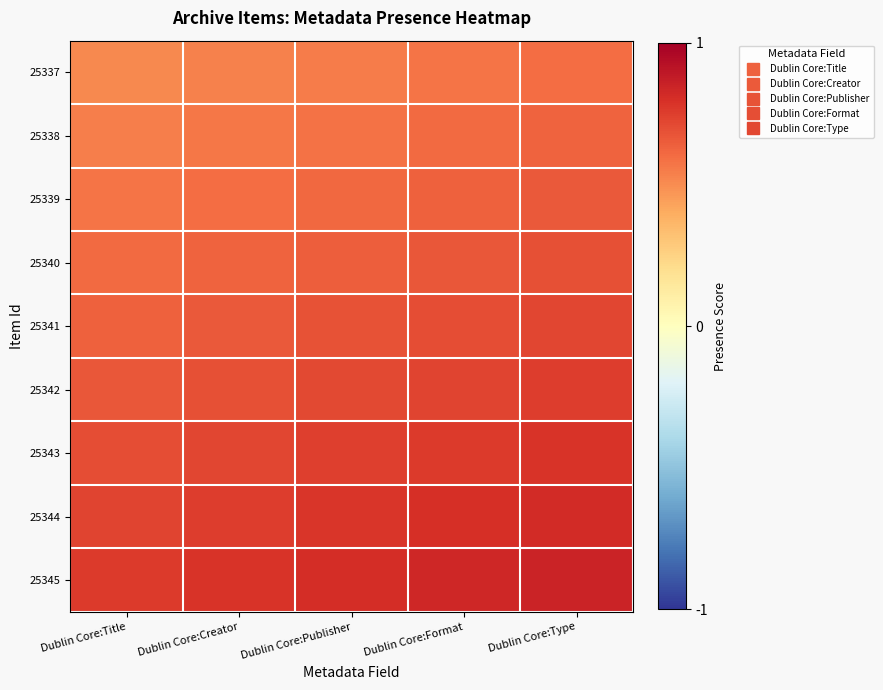

Which has a higher value, Dublin Core:Title or Dublin Core:Type?

Dublin Core:Type